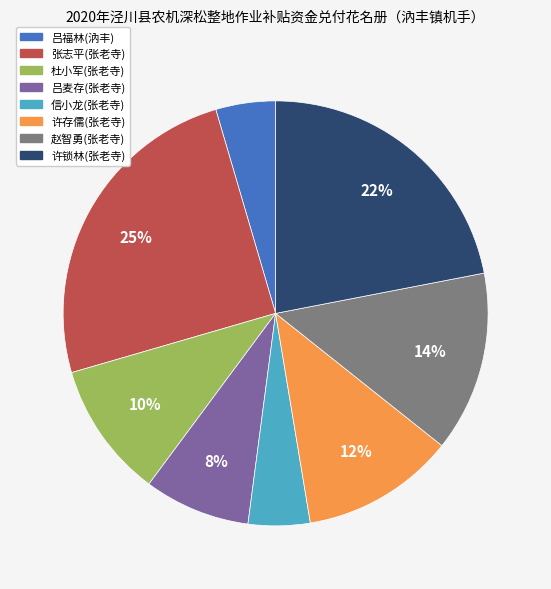

Is it true that 杜小军(张老寺) is 21% of the pie?

False